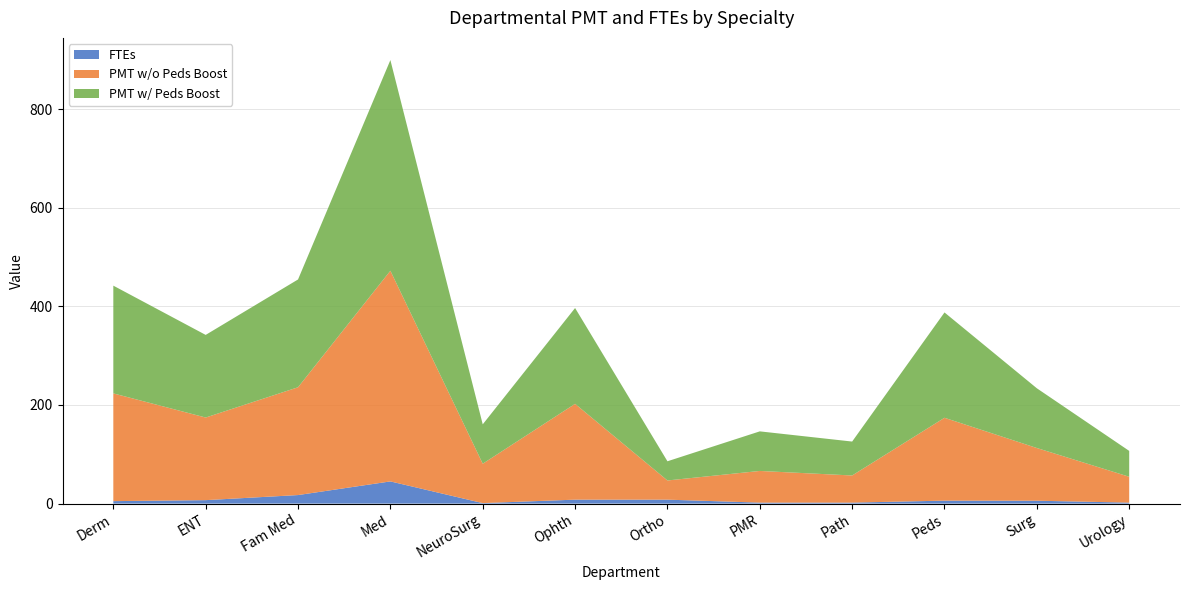

At which category is the sum across all series the highest?

Med